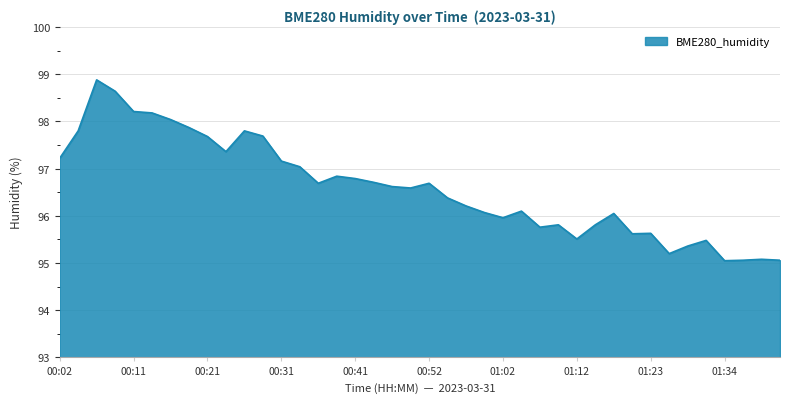

What is the difference between the maximum and minimum values?

3.8